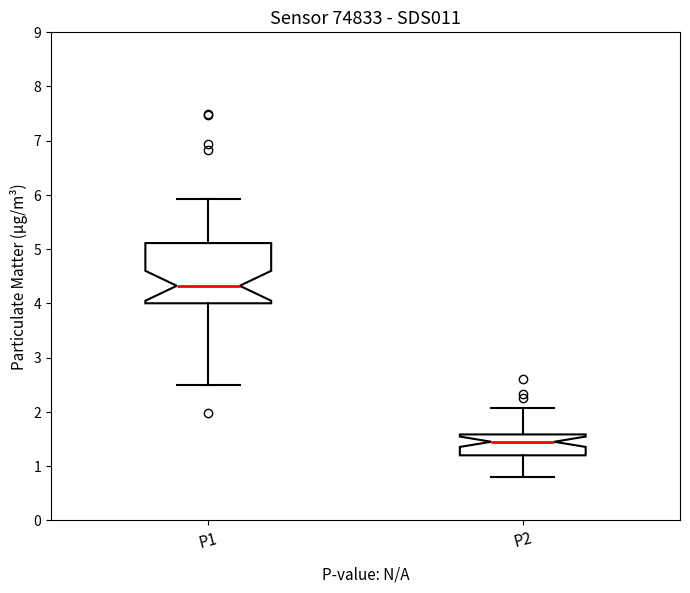

Comparing the boxes themselves (not the whiskers), which one is the tallest?

P1